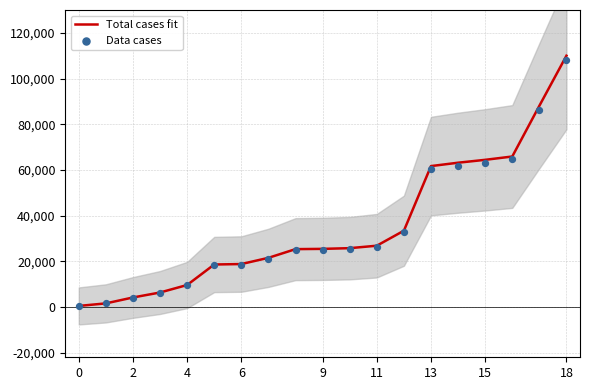

Which series reaches the minimum Y coordinate?

Data cases